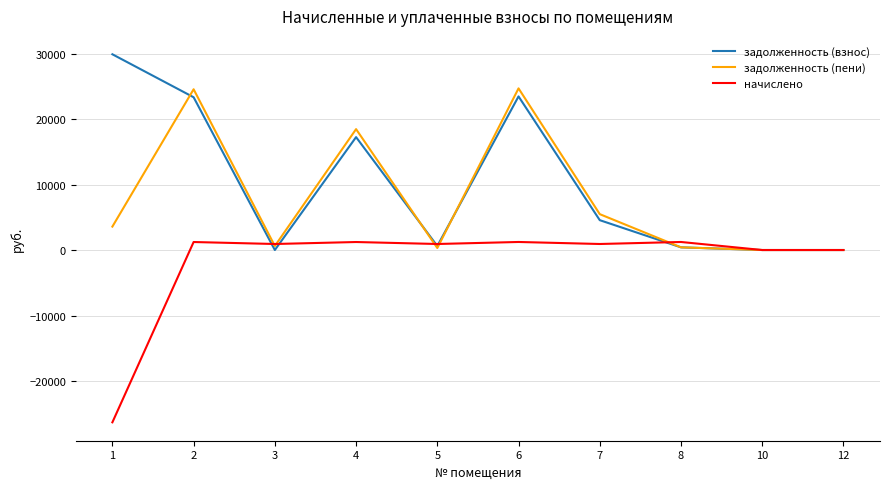

List the series in order of their overall mean, lowest first.

начислено, задолженность (пени), задолженность (взнос)